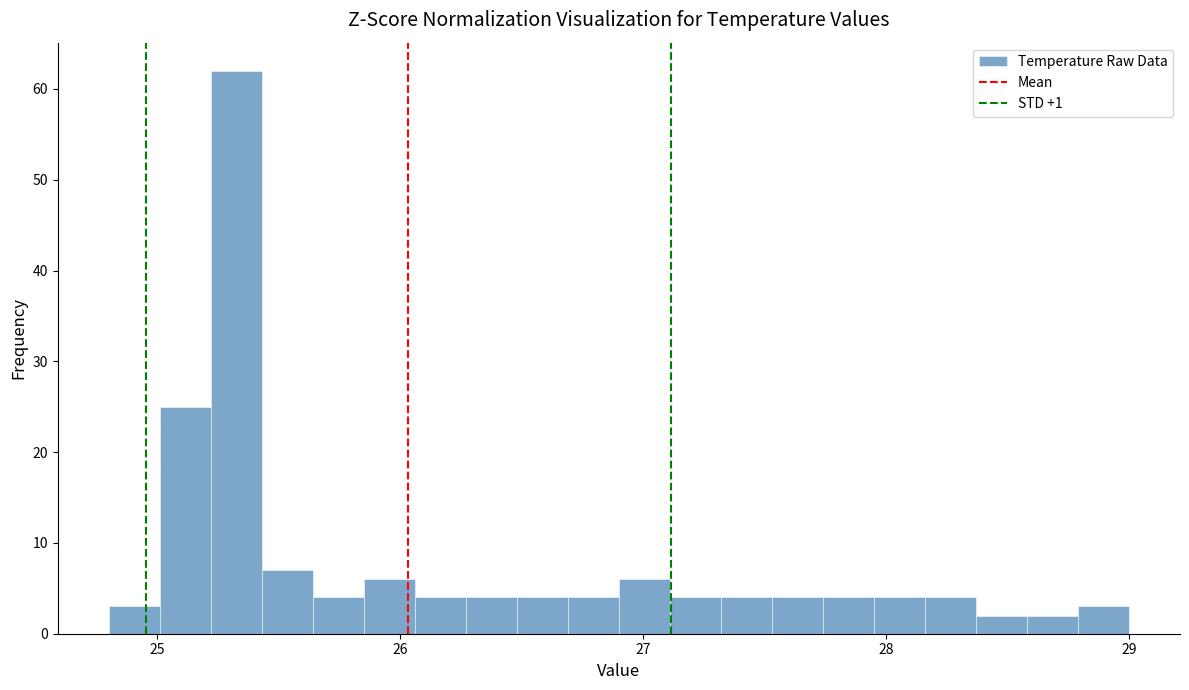

Around what value on the x-axis is the tallest bar? Give the approximate position of its centre, as read against the axis.

25.3